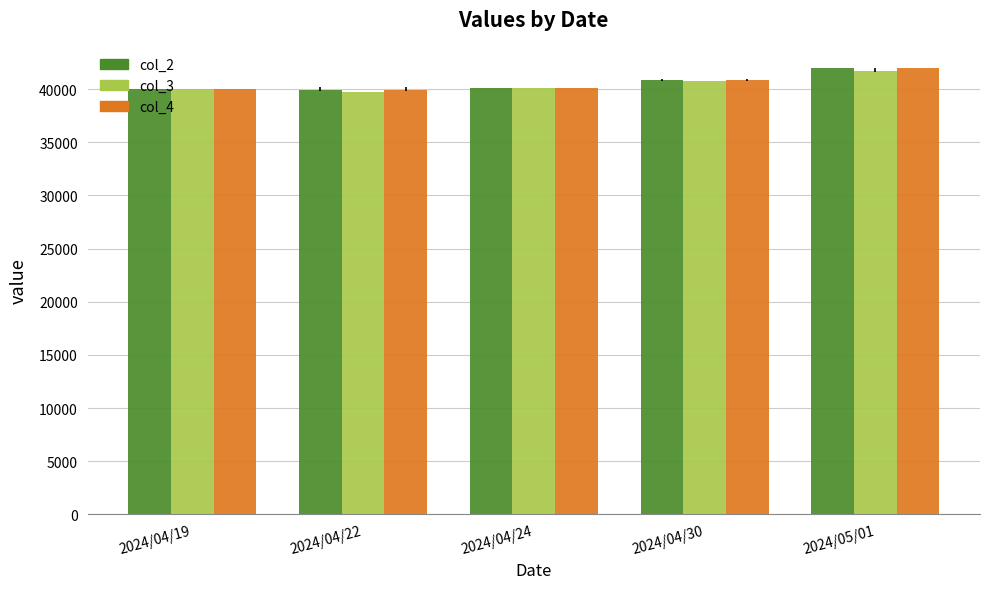

What is the difference between the second highest and second lowest values in the col_2 series?

880